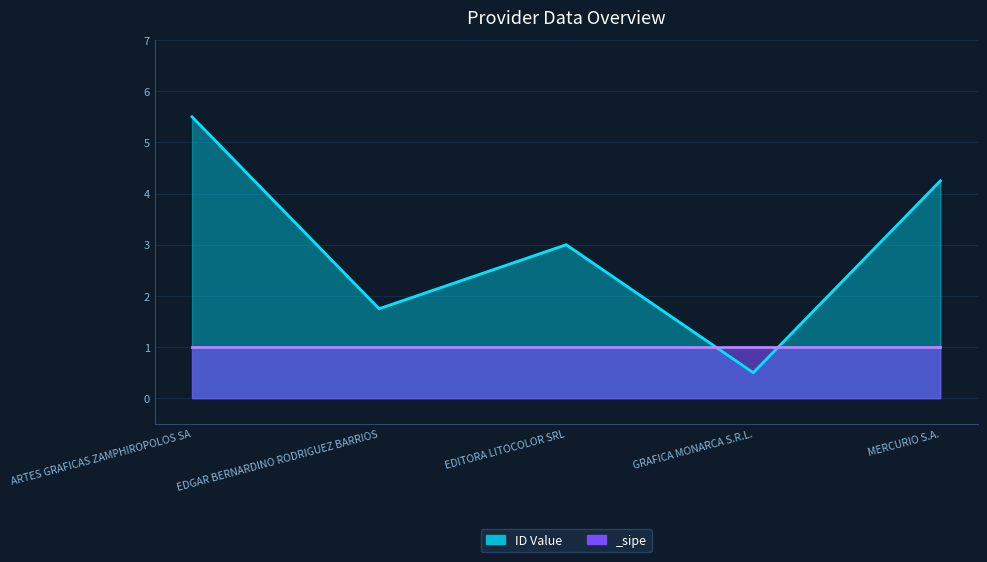

Approximately how many times larger is the value at EDITORA LITOCOLOR SRL compared to ARTES GRAFICAS ZAMPHIROPOLOS SA?

0.5